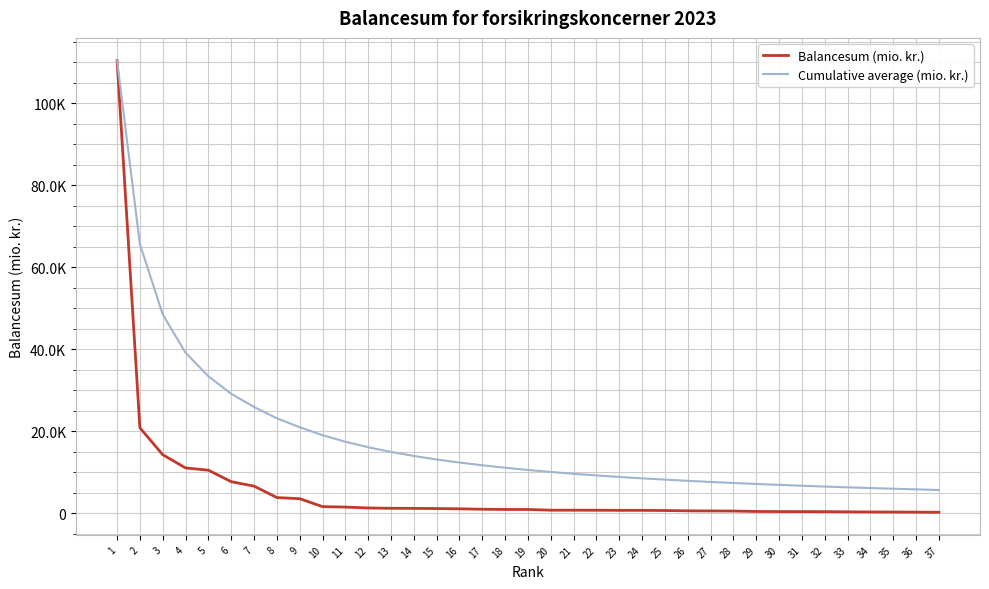

What are all the series names shown in the legend?

Balancesum (mio. kr.), Cumulative average (mio. kr.)